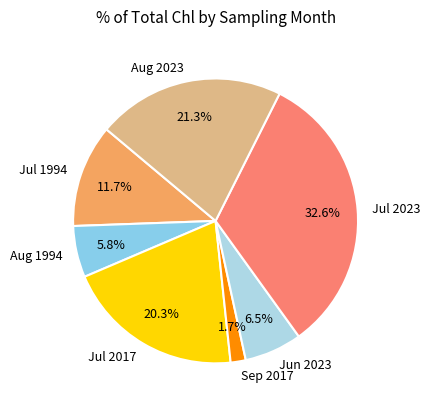

What is the smallest slice in the pie chart?

Sep 2017